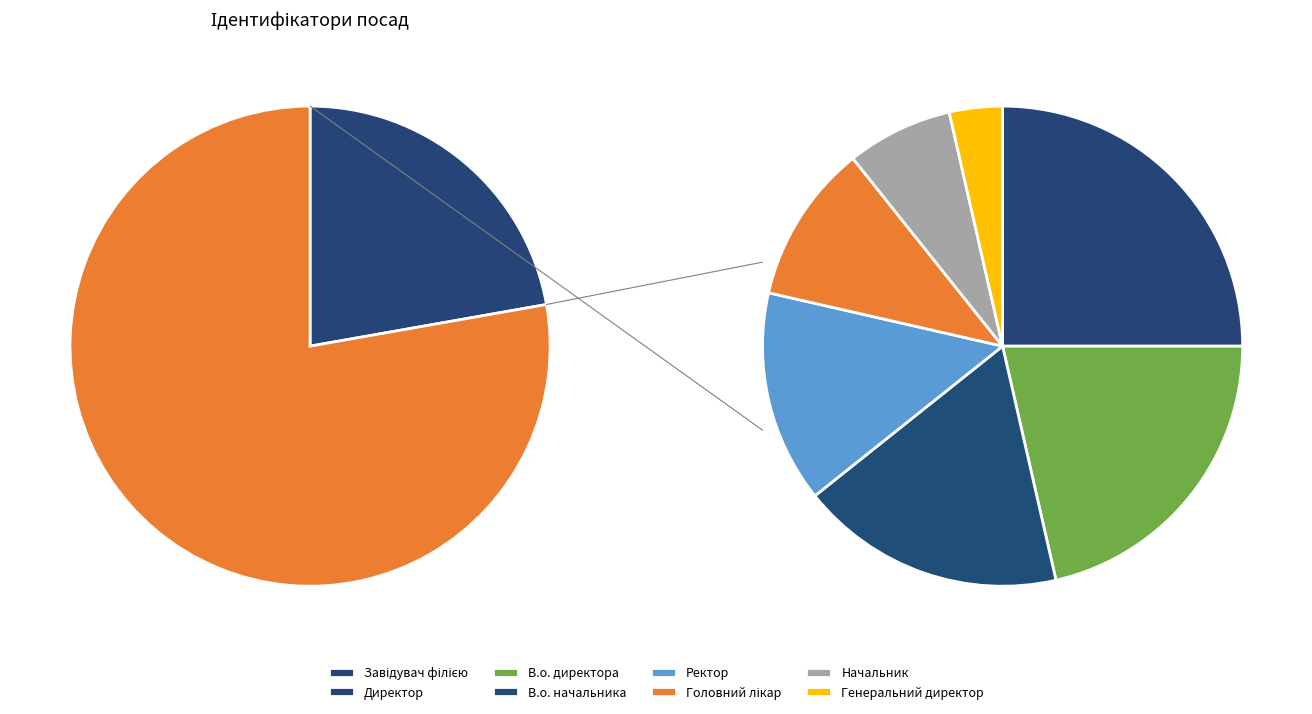

Which slice is the smallest?

Генеральний директор